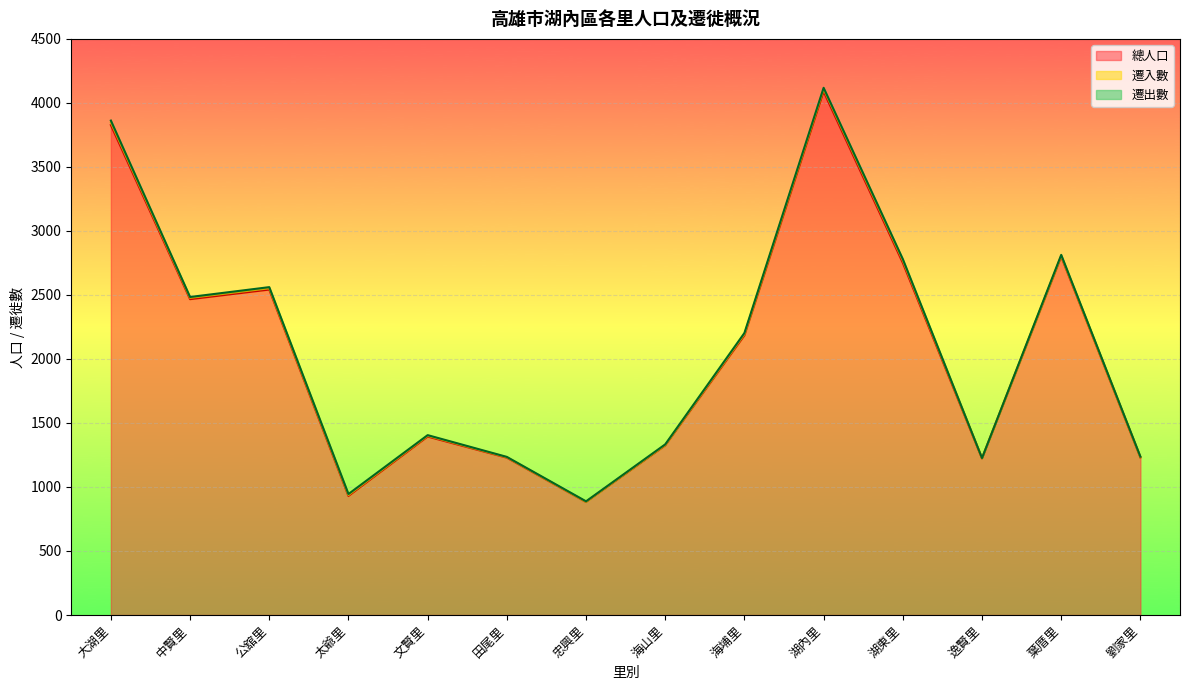

At 海山里, list the series in order from smallest to largest.

遷入數, 遷出數, 總人口